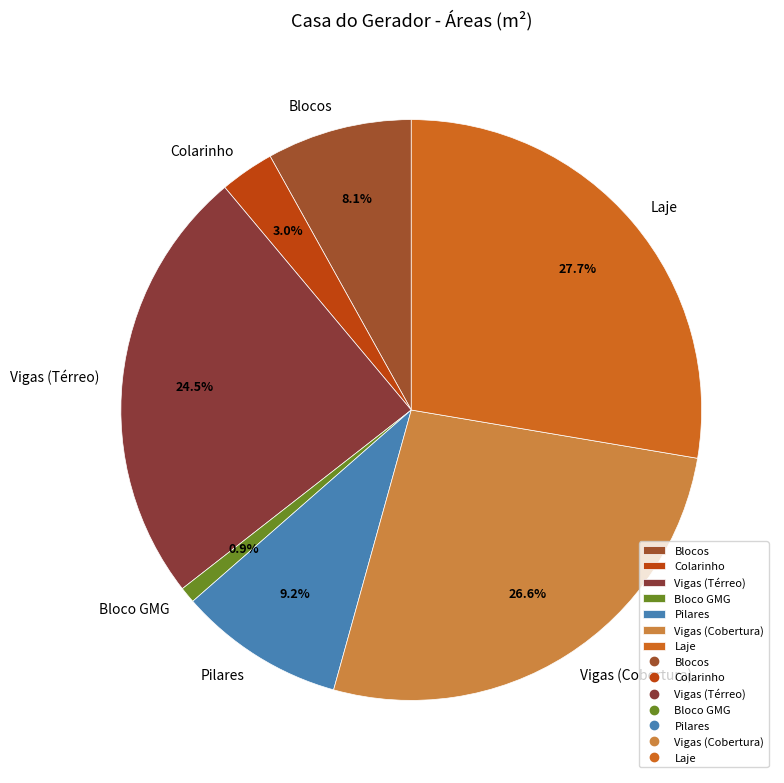

What is the ratio of the value at Vigas (Térreo) to the value at Vigas (Cobertura)?

0.9